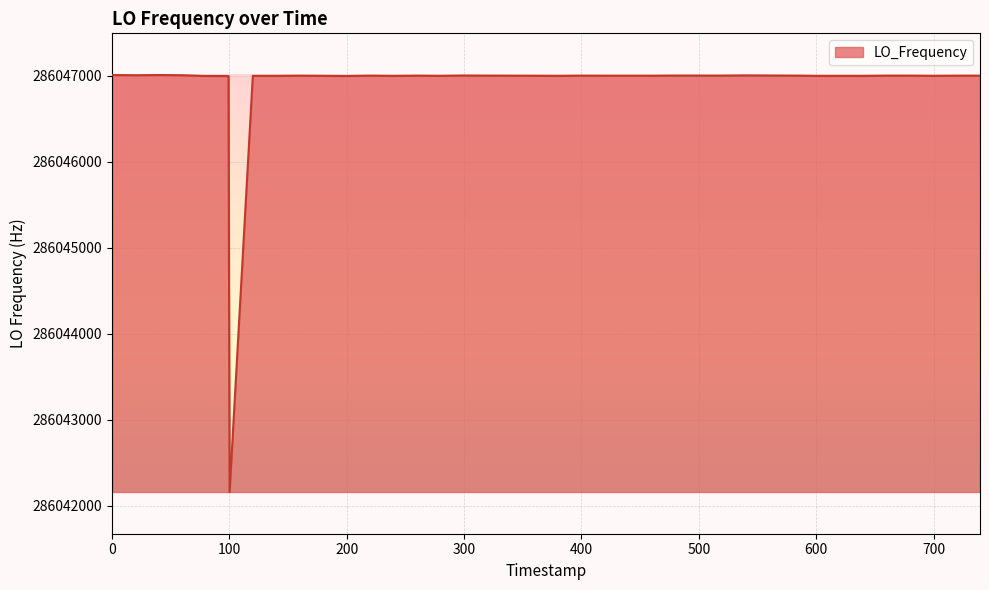

What is the difference between the second highest and second lowest values?

11.8